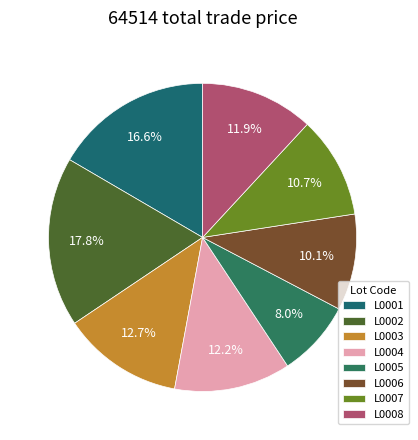

What is the smallest slice in the pie chart?

L0005